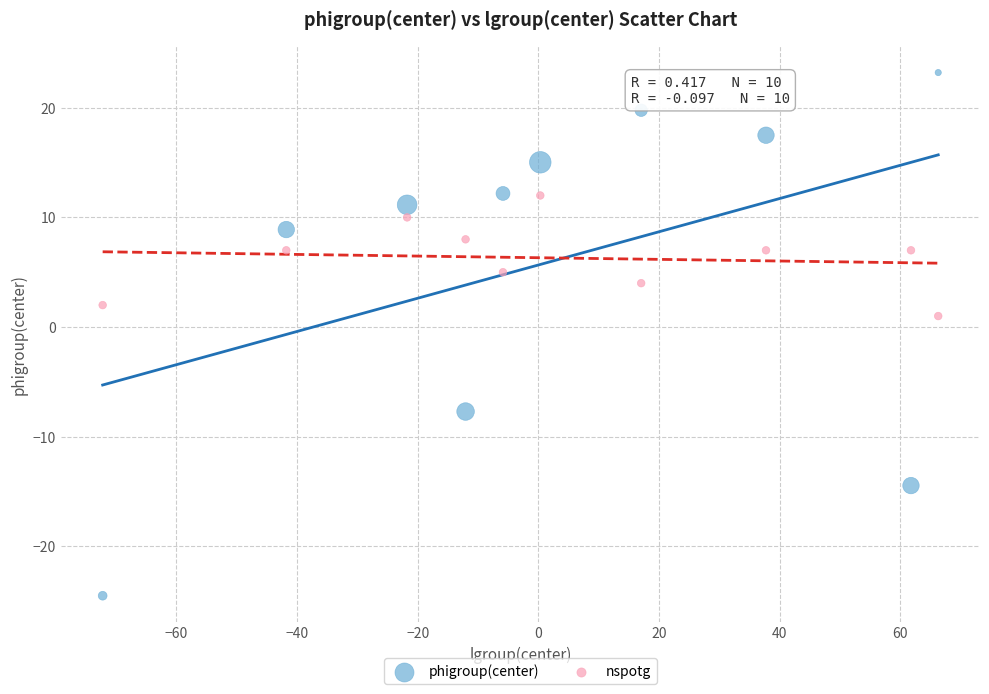

Which series reaches the maximum Y coordinate?

phigroup(center)